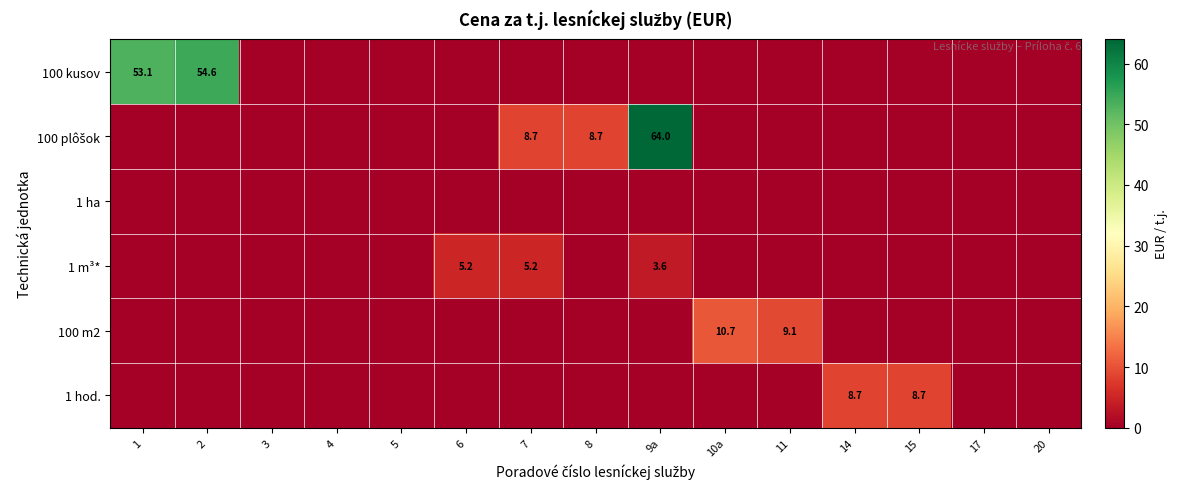

Which category has the lowest value in the 100 kusov series?

3